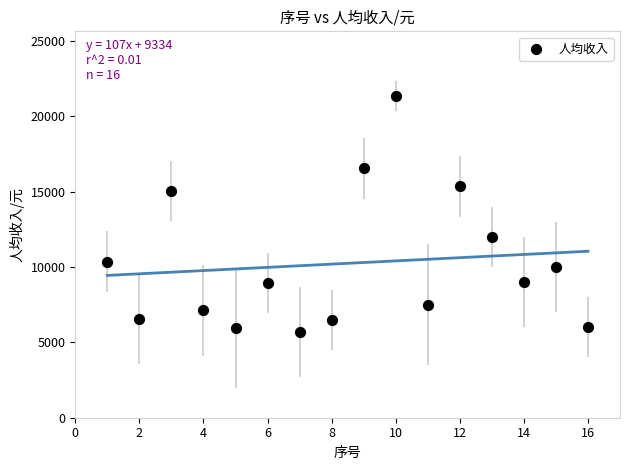

What is the range of Y values (max minus min)?

15680